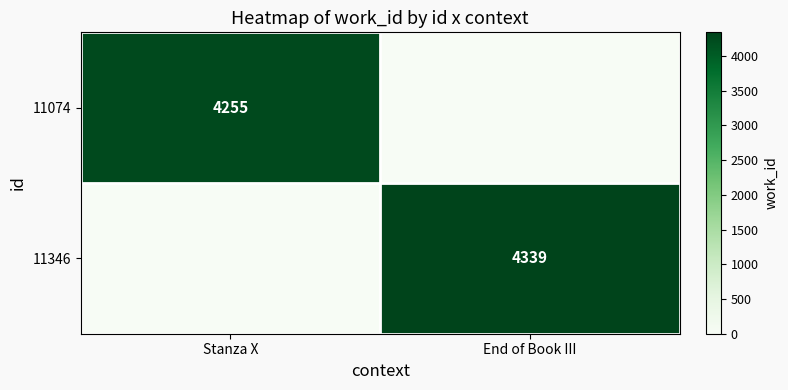

True or false: 11074 has a value of 4255 at Stanza X.

True